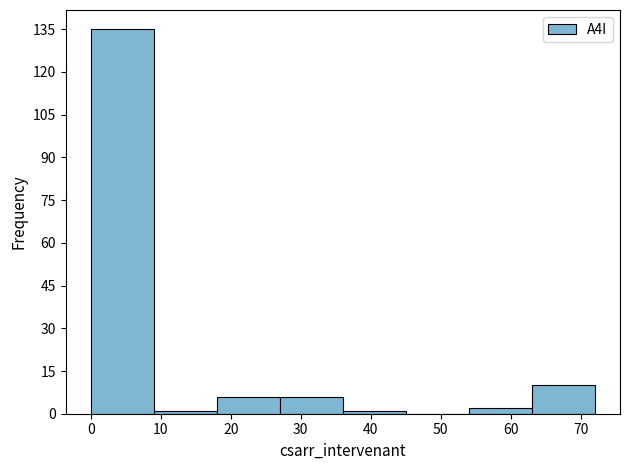

Reading left to right, list every bar in this chart as the range it spans on the x-axis followed by its height. The values are not printed on the chart, so give them approximately, as read against the axis.

0 to 9: 136
9 to 18: under 2
18 to 27: 6
27 to 36: 6
36 to 45: under 2
45 to 54: 0
54 to 63: 2
63 to 72: 10